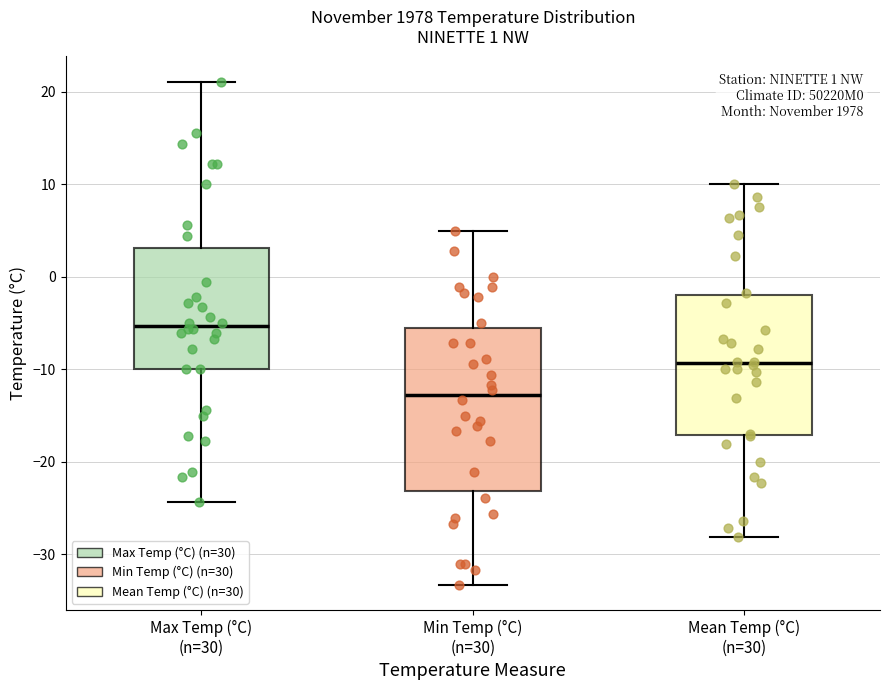

Which box has the lowest median line?

Min Temp (°C) (n=30)